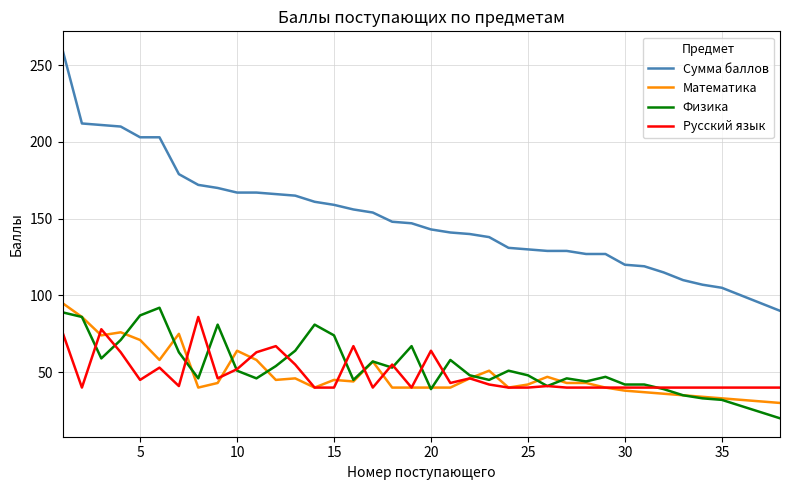

At how many categories does at least one series exceed 220?

1